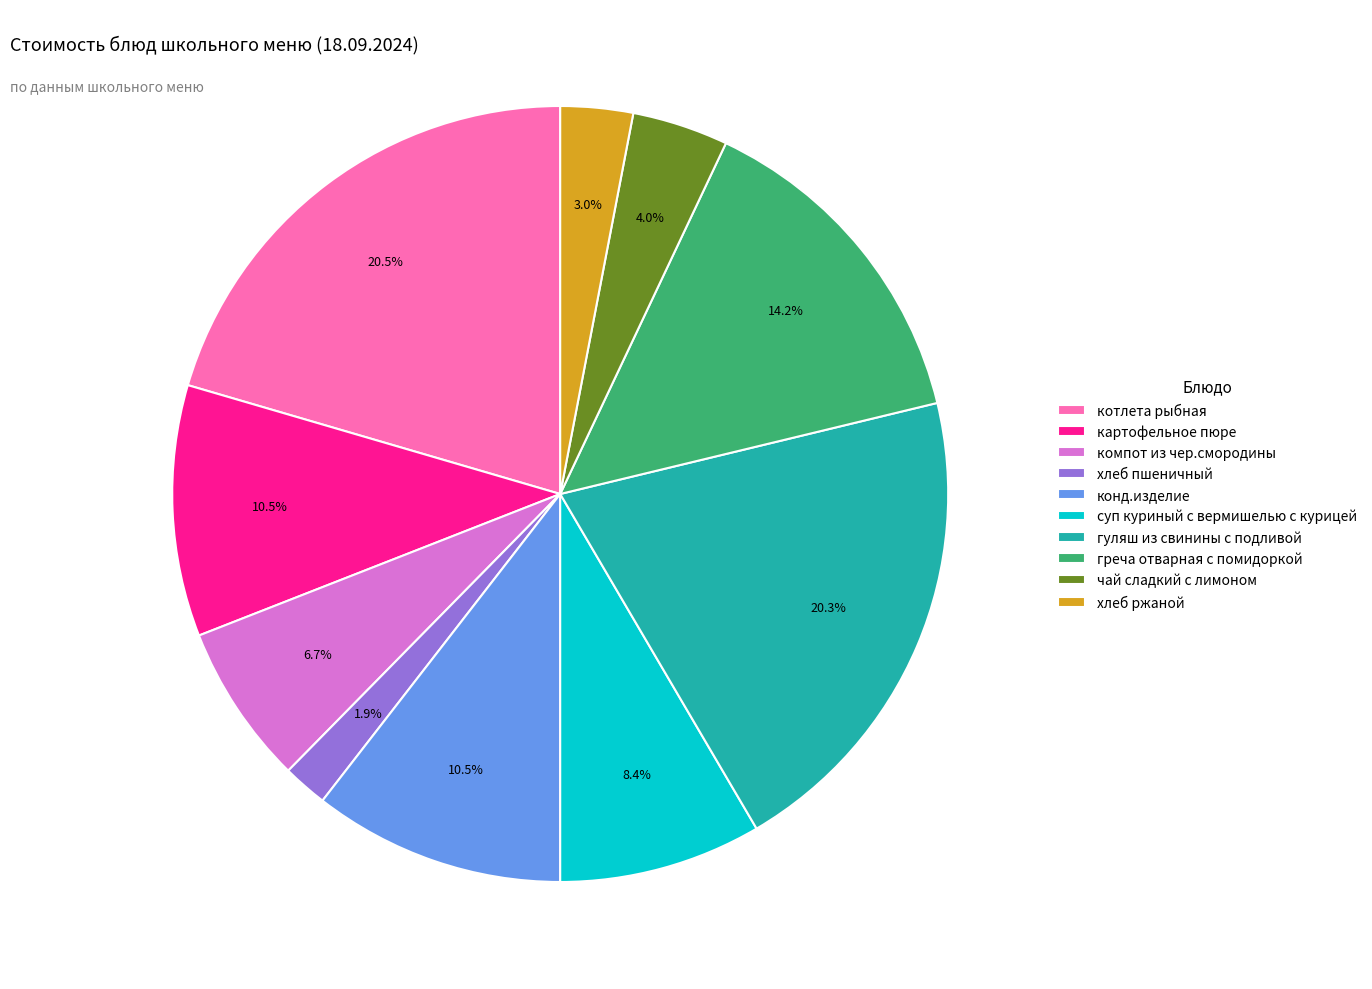

To the nearest percent, what is the difference between the largest and smallest slice percentages?

19%